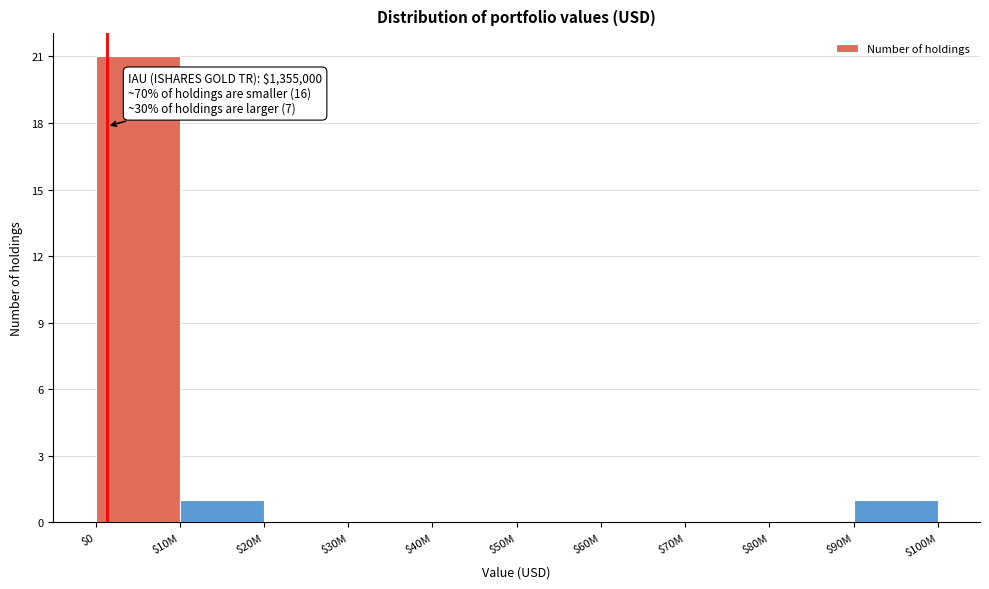

What is the sum of all values?

23